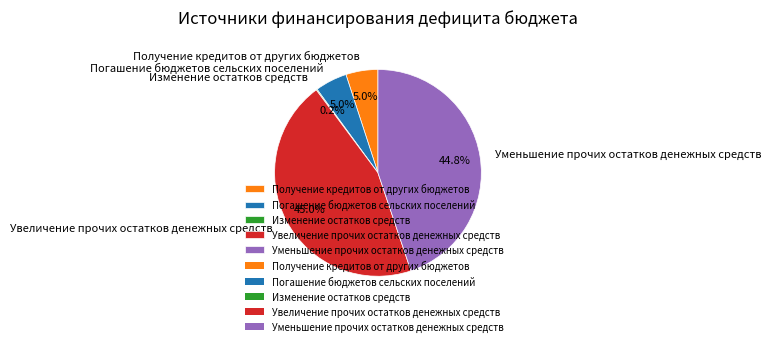

Is there any slice that represents more than half of the pie?

No